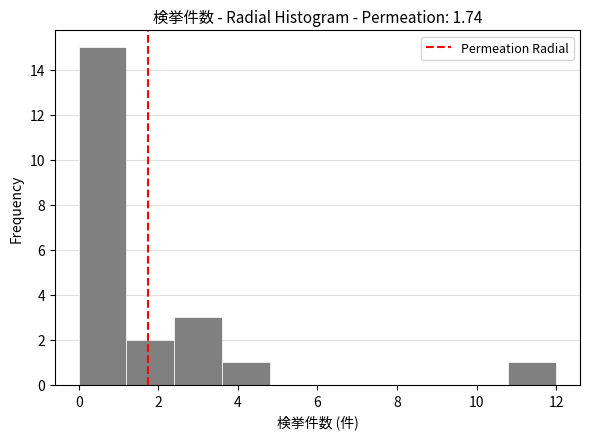

Reading left to right, list every bar in this chart as the range it spans on the x-axis followed by its height. The values are not printed on the chart, so give them approximately, as read against the axis.

0.0 to 1.2: 15
1.2 to 2.4: 2
2.4 to 3.6: 3
3.6 to 4.8: 1
4.8 to 6.0: 0
6.0 to 7.2: 0
7.2 to 8.4: 0
8.4 to 9.6: 0
9.6 to 10.8: 0
10.8 to 12.0: 1